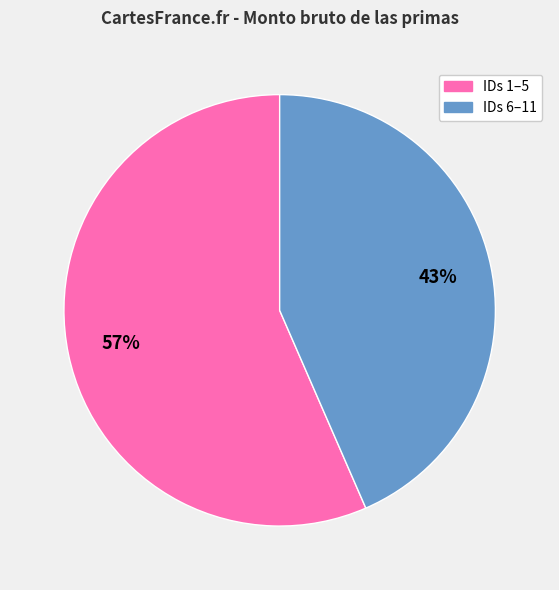

Is there any slice that represents more than half of the pie?

Yes